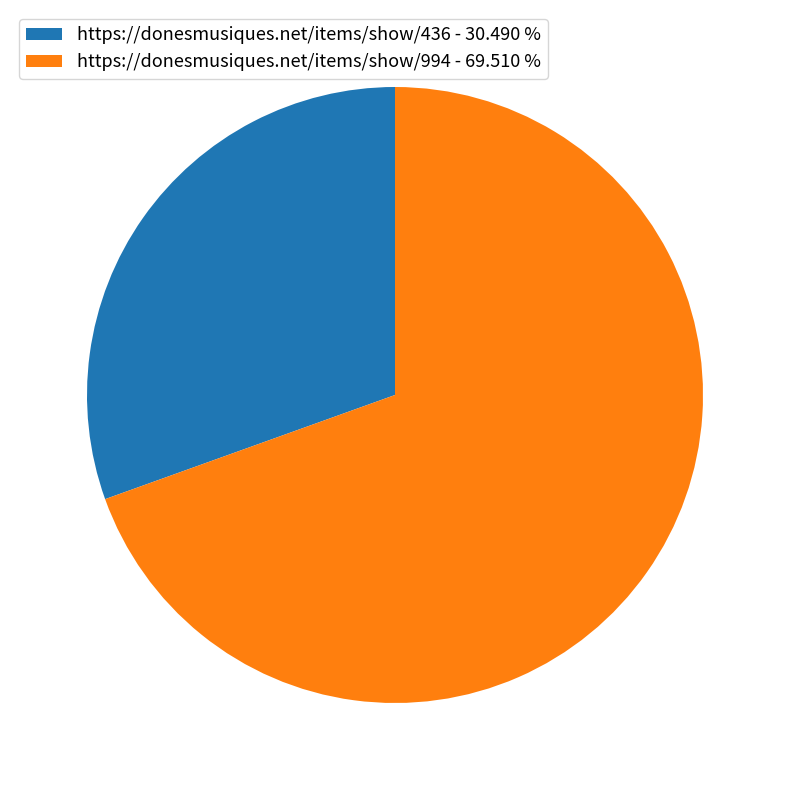

What is the largest slice in the pie chart?

https://donesmusiques.net/items/show/994